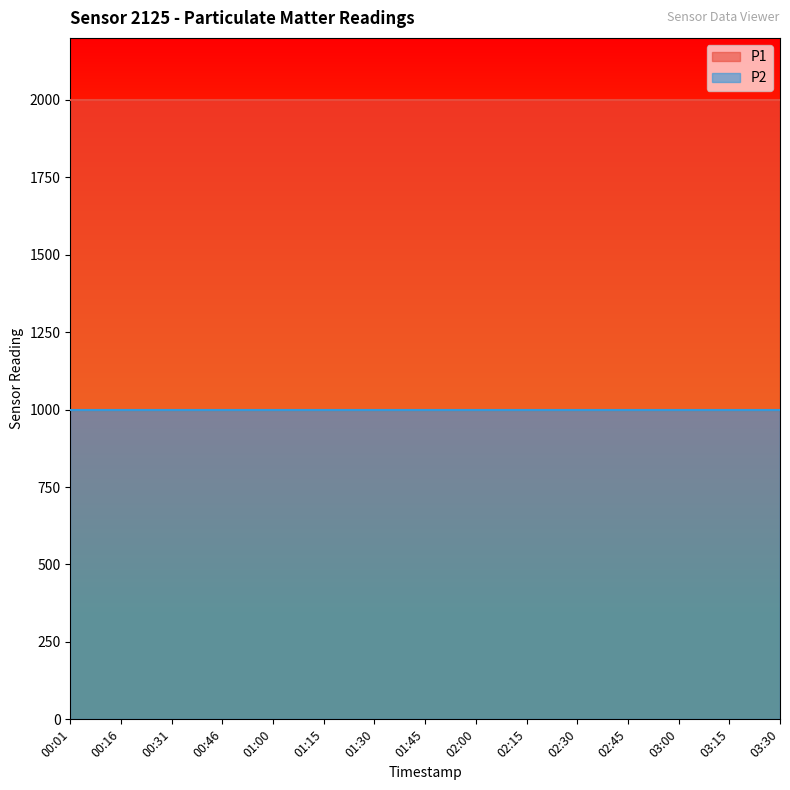

True or false: P2 and P1 intersect in this chart.

False